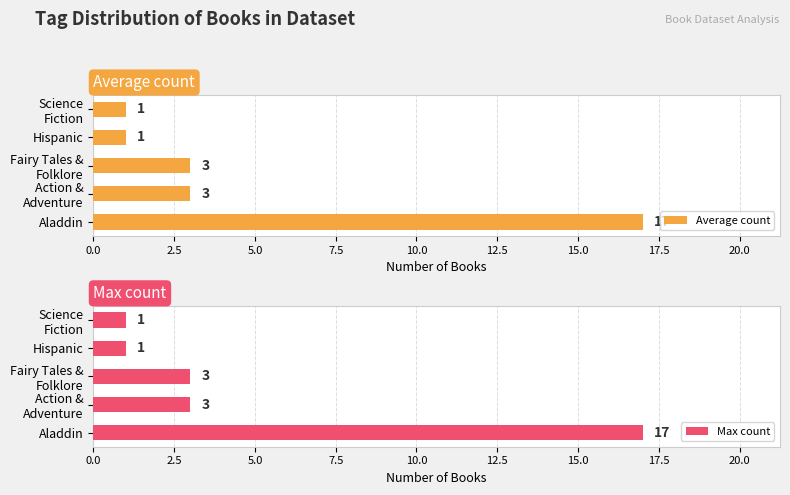

What is the difference between the maximum and second lowest values in the Average count series?

16